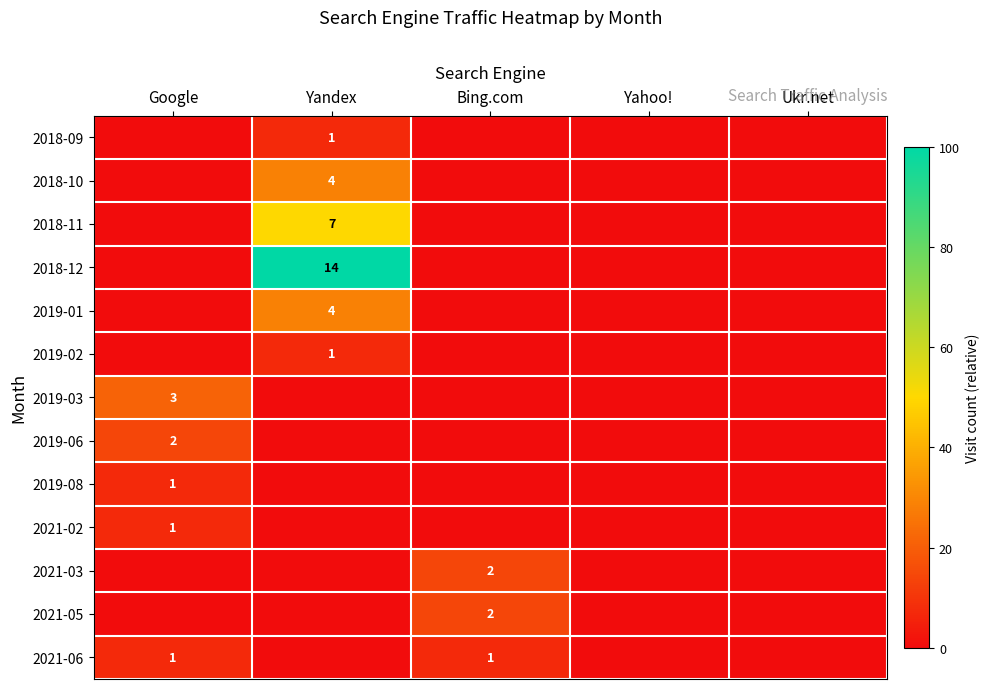

The value of 2021-03 at Bing.com is 1. True or false?

False